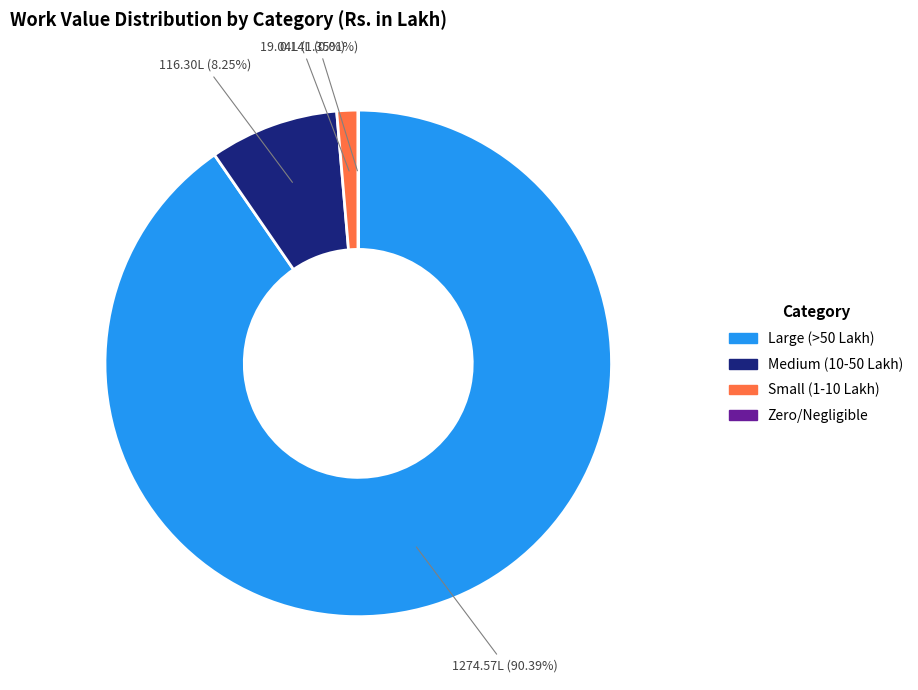

Does any single category account for the majority?

Yes